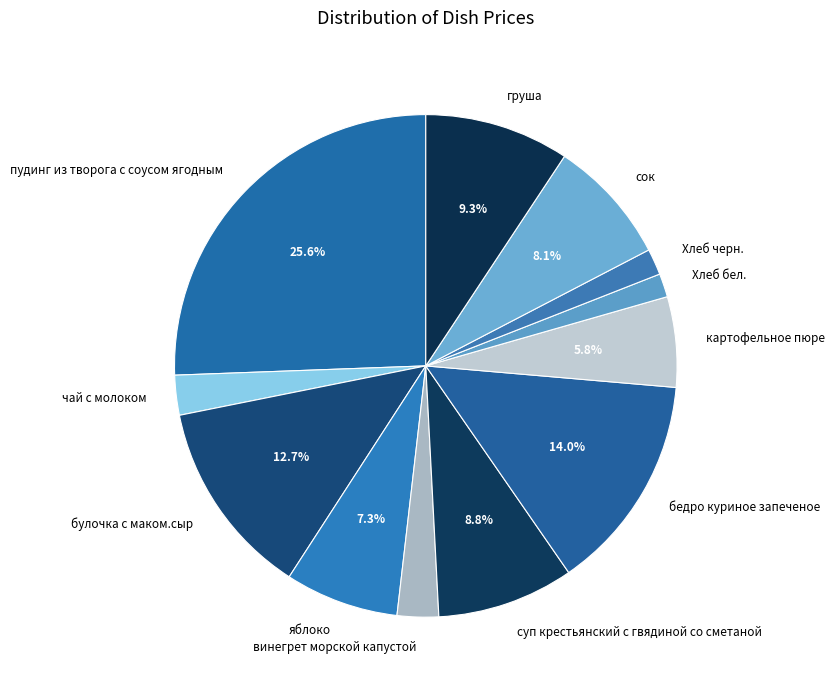

Is the sum of пудинг из творога с соусом ягодным and сок greater than half?

No